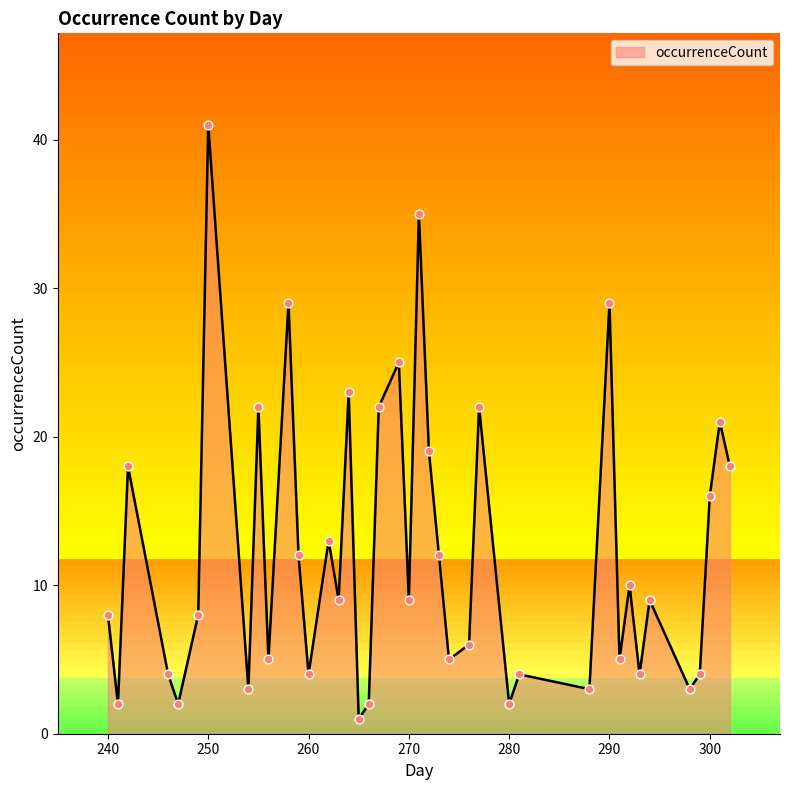

What is the change in value from 292 to 301?

+11